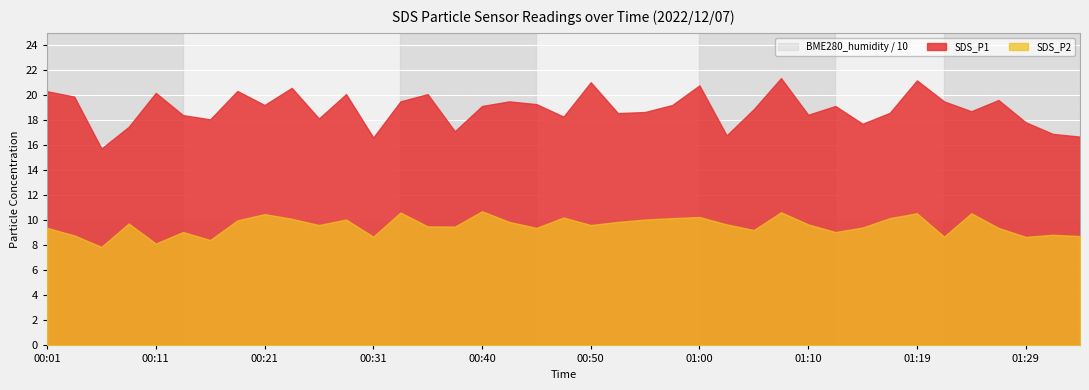

Which series has the largest range (max minus min)?

SDS_P1